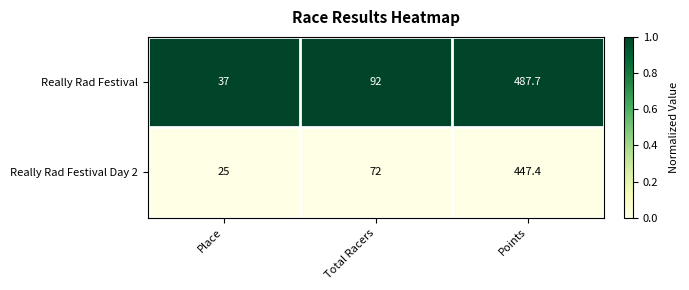

At which category does the chart reach its minimum across all series?

Place